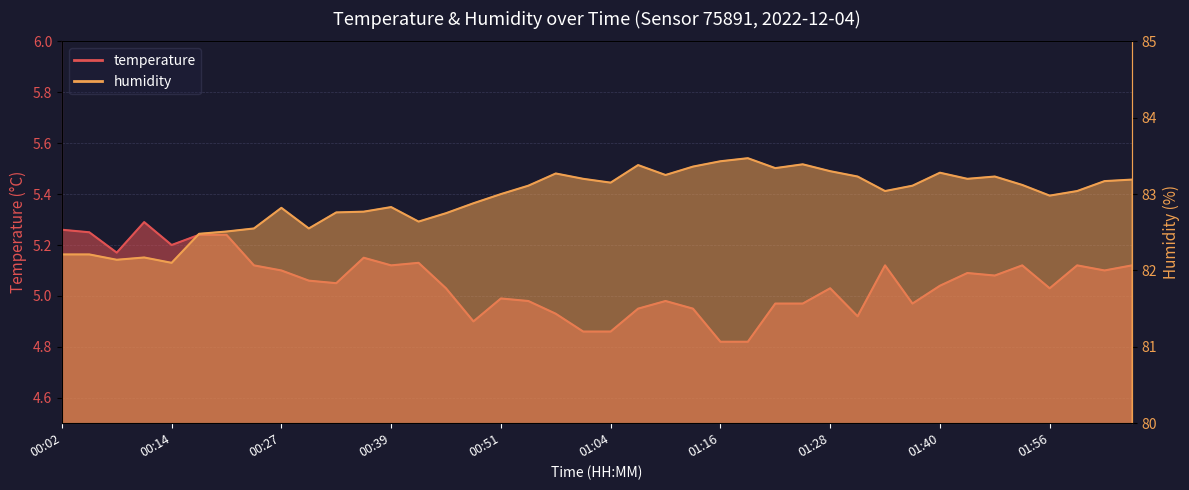

What is the total value across all series at 01:07?

88.3